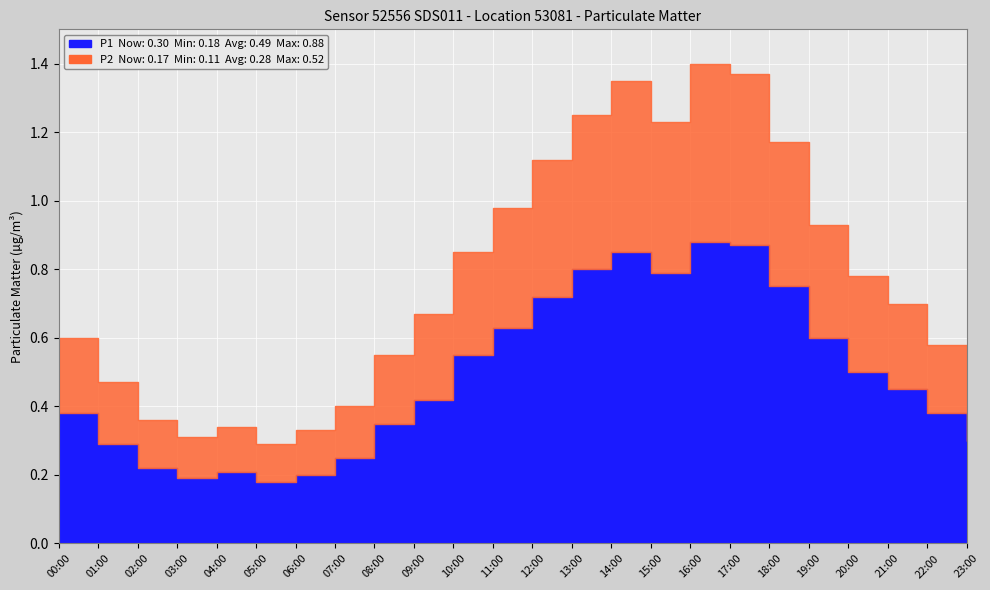

At how many categories does at least one series exceed 0?

24